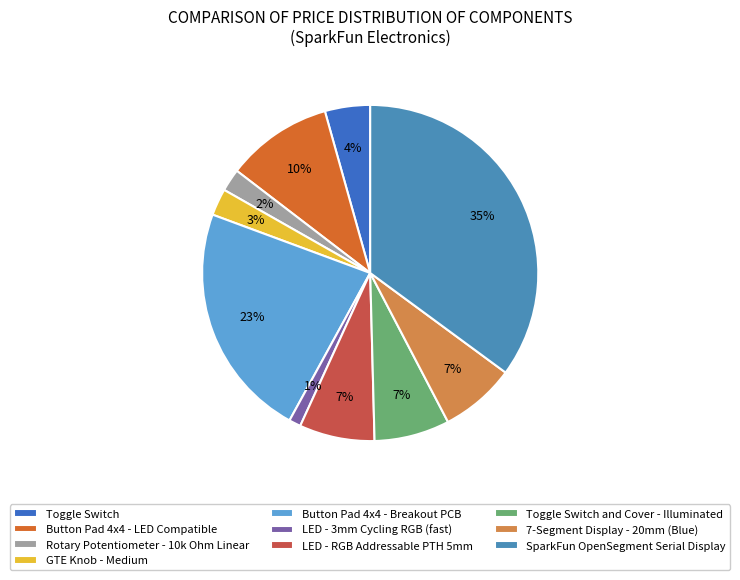

How many slices are in this pie chart?

10